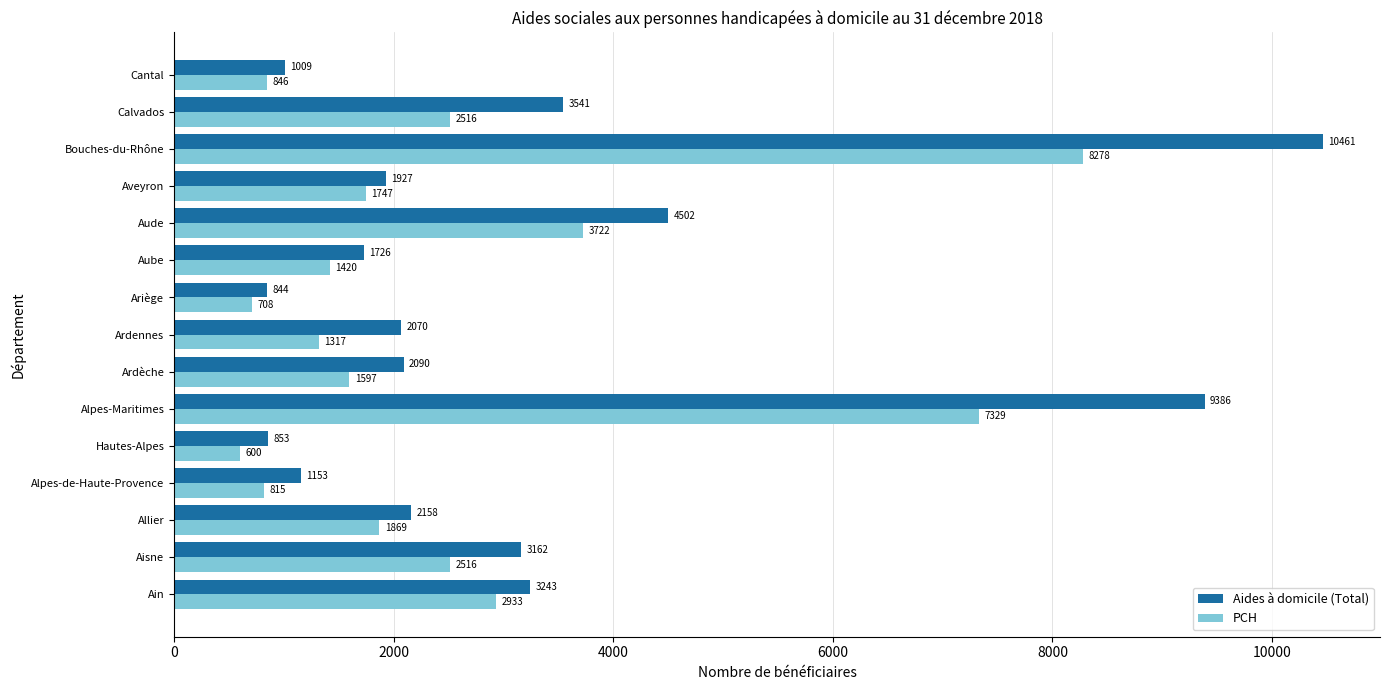

Which series has the largest range (max minus min)?

Aides à domicile (Total)